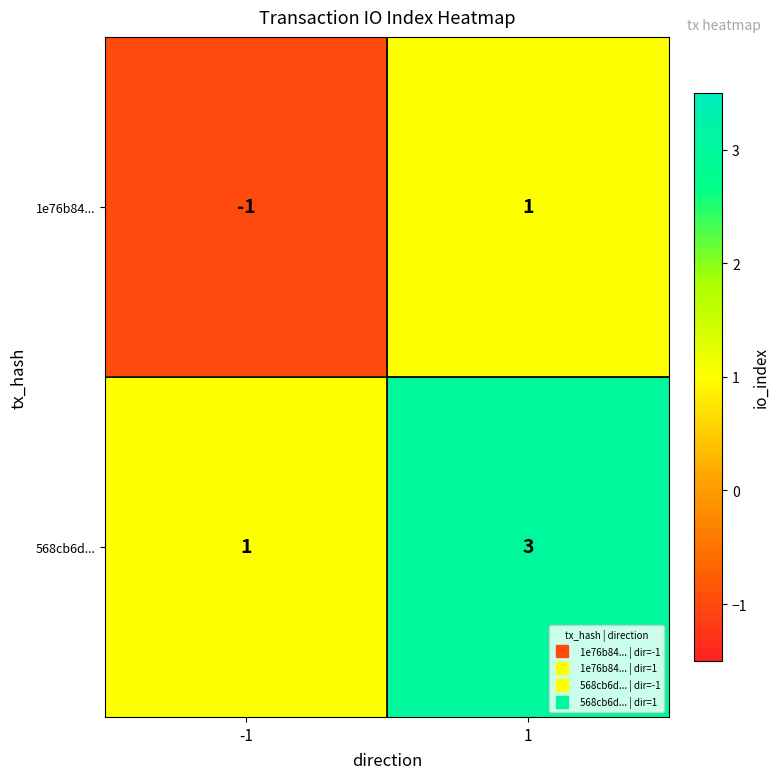

What is the smallest value displayed?

-1